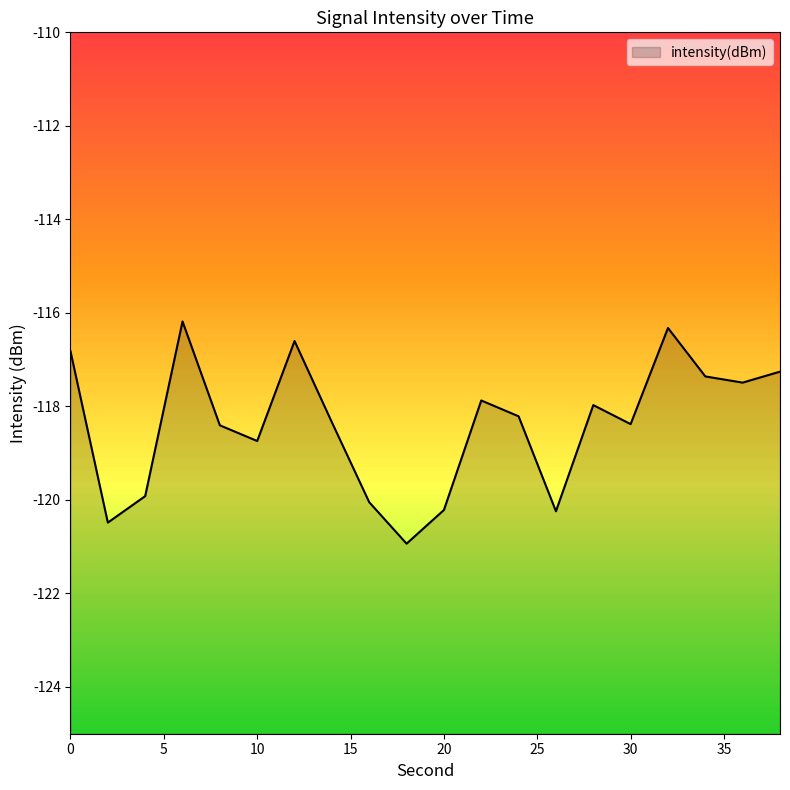

True or false: the data shows -83.7 at 2.

False